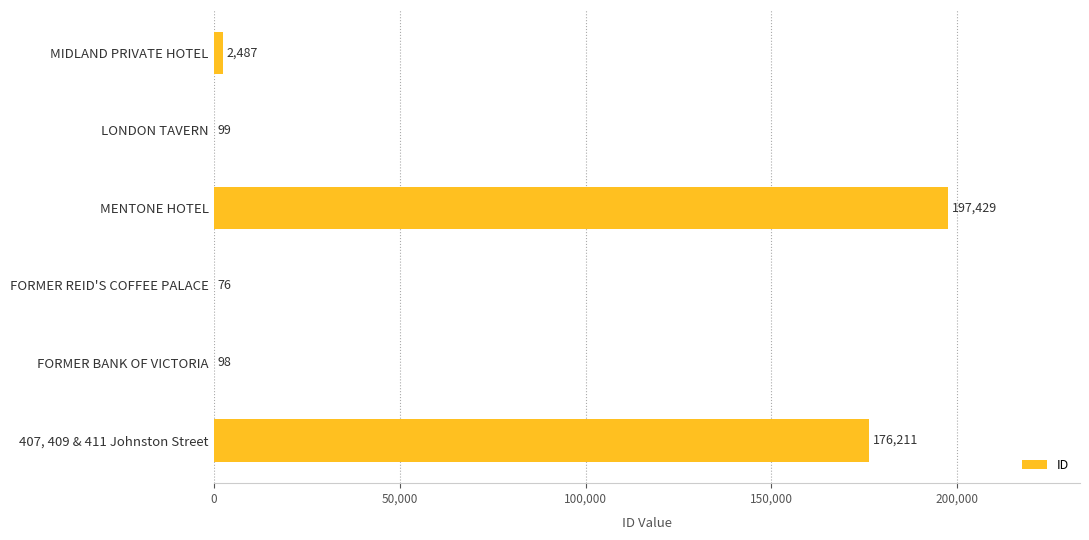

Is it true that the value at MIDLAND PRIVATE HOTEL is 2487?

True